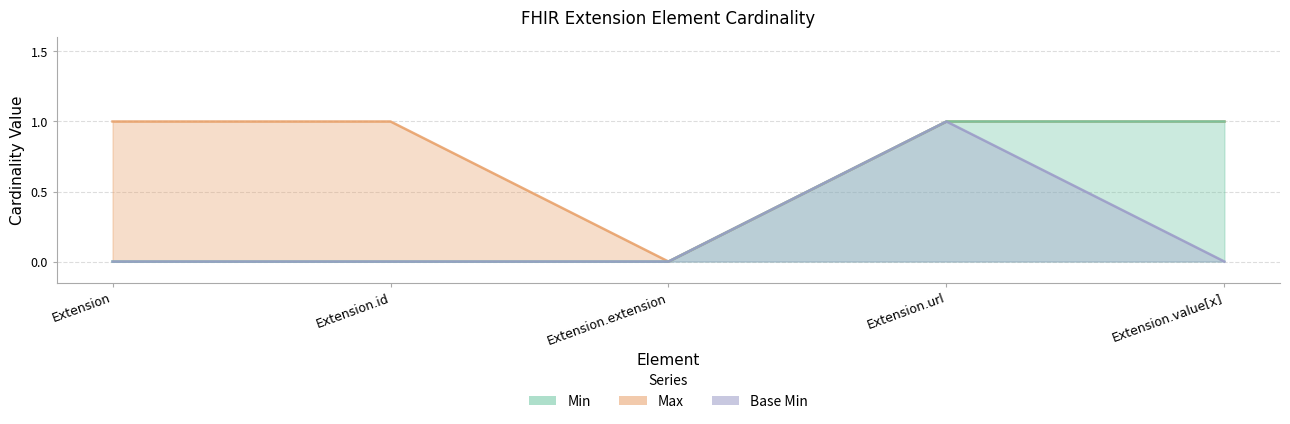

What is the label of the 5th point from the right?

Extension